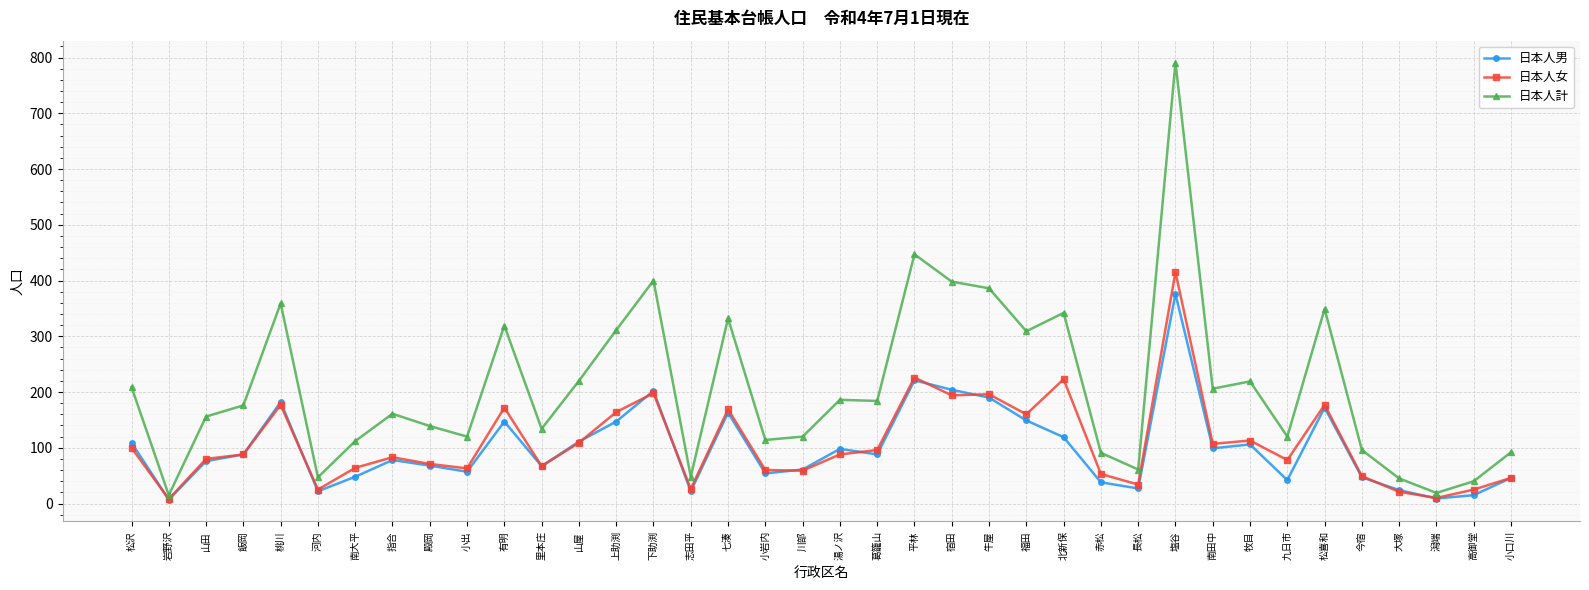

What is the difference between the highest and lowest values at 平林?

226